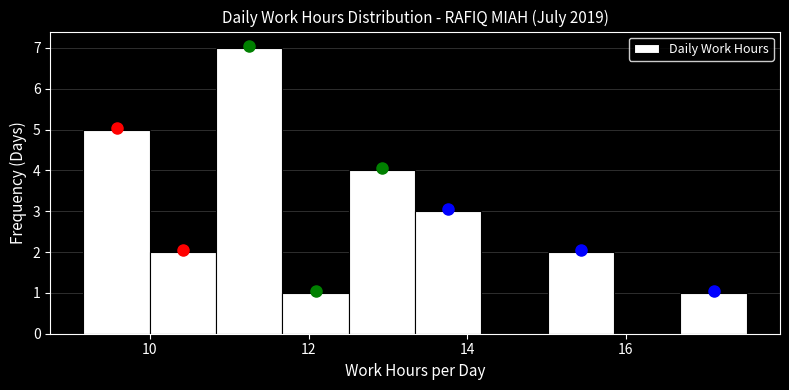

Reading left to right, list every bar in this chart as the range it spans on the x-axis followed by its height. Neither the bar edges nor the heights are printed on the chart, so give them approximately, as read against the axes.

9.2 to 10.0: 5
10.0 to 10.8: 2
10.8 to 11.6: 7
11.6 to 12.6: 1
12.6 to 13.4: 4
13.4 to 14.2: 3
14.2 to 15.0: 0
15.0 to 15.8: 2
15.8 to 16.6: 0
16.6 to 17.6: 1